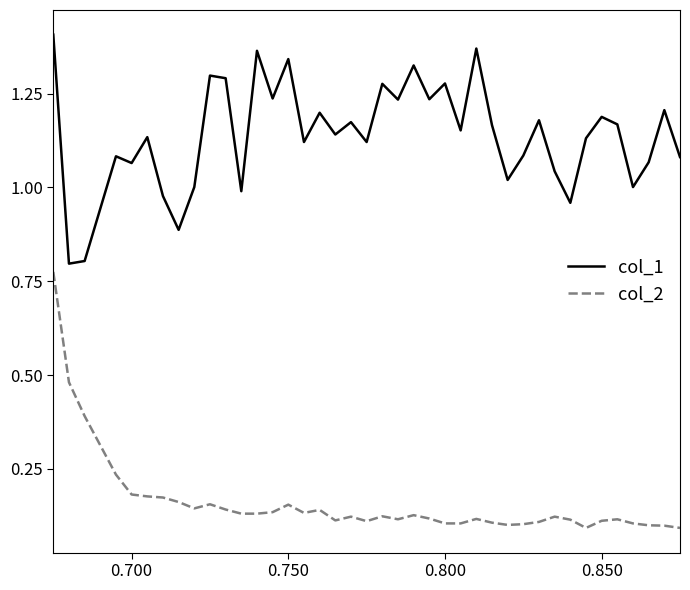

Rank the series by their maximum value, from lowest to highest.

col_2, col_1